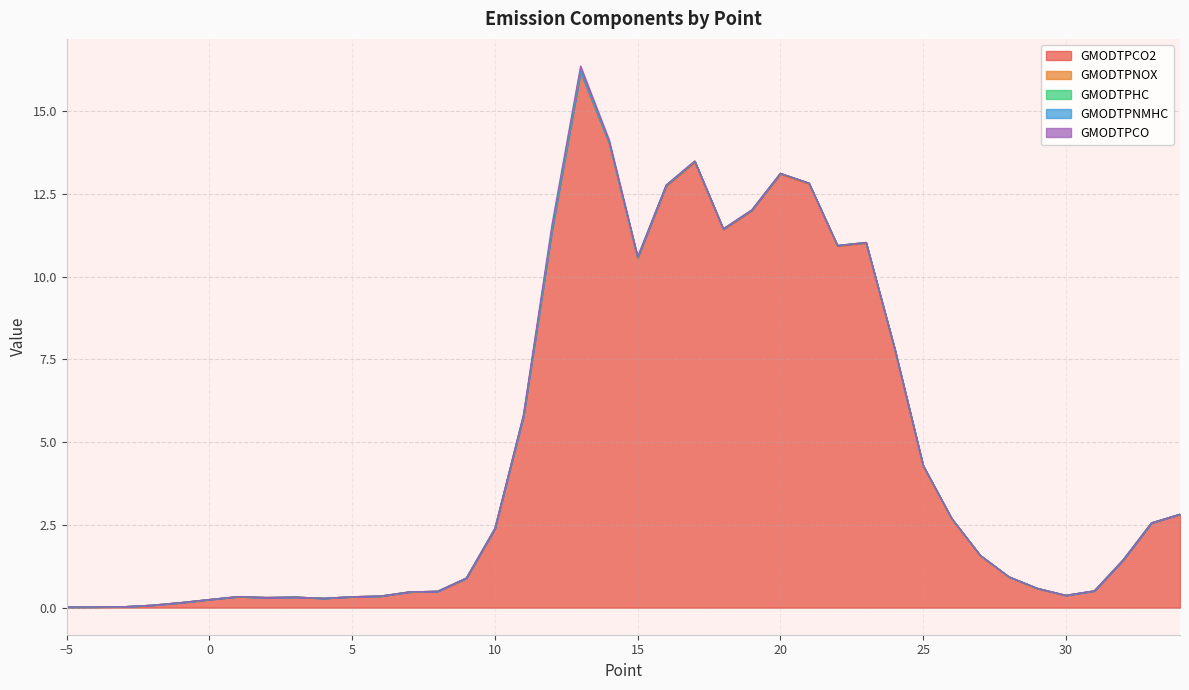

Does the chart display data point markers on the line(s)?

No